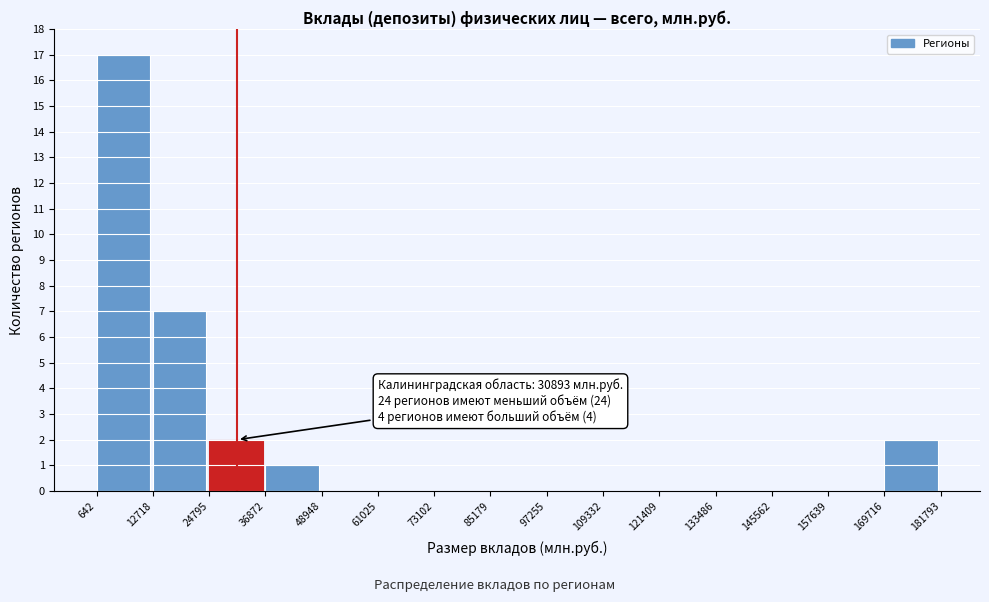

Which range on the x-axis has the tallest bar?

642 to 12718